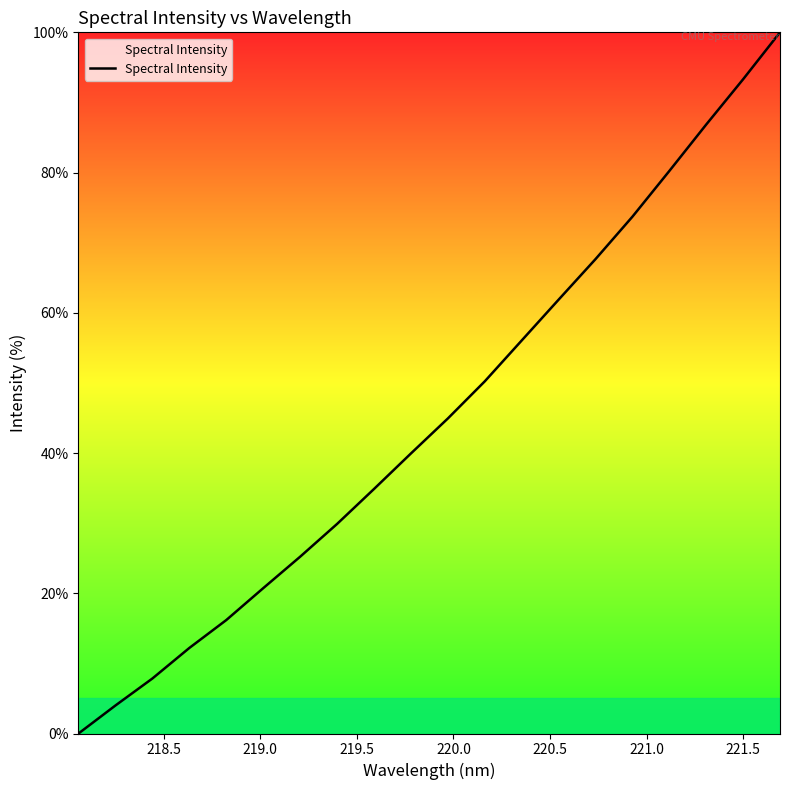

What is the difference between the maximum and minimum values?

100.0